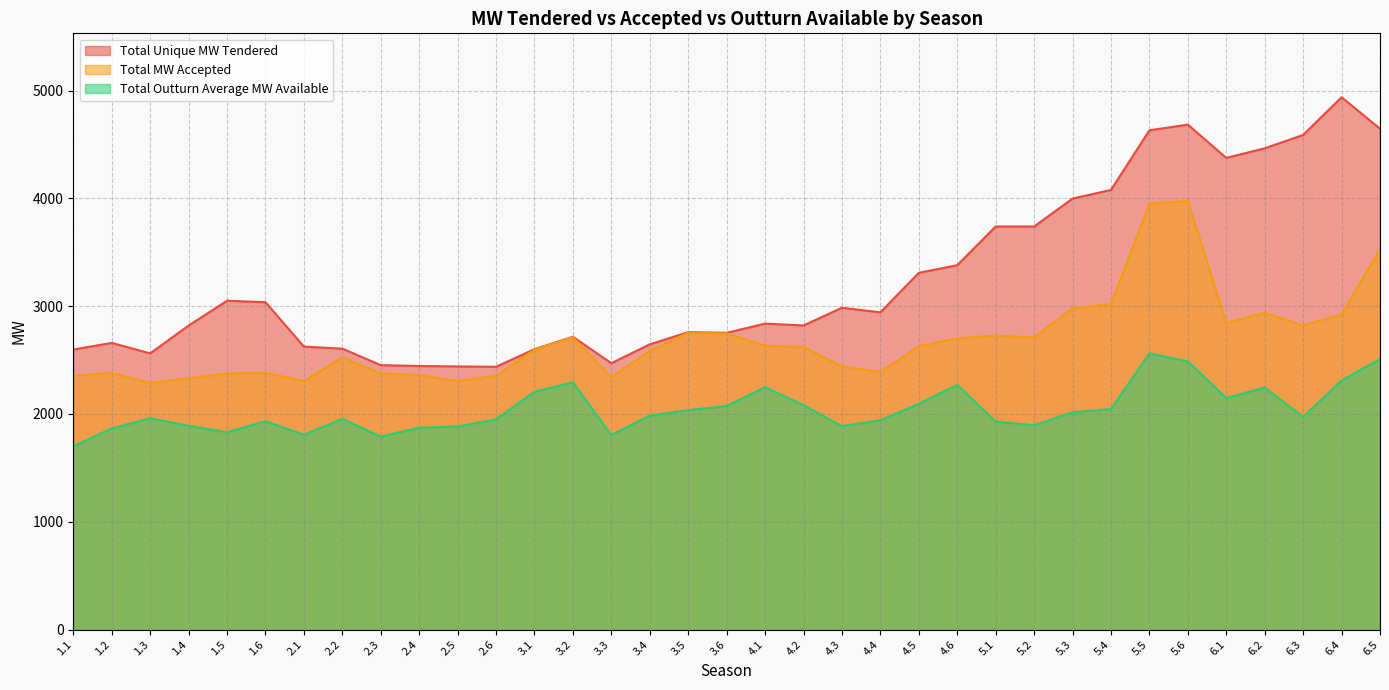

How many values in the Total Outturn Average MW Available series are below 1972?

17